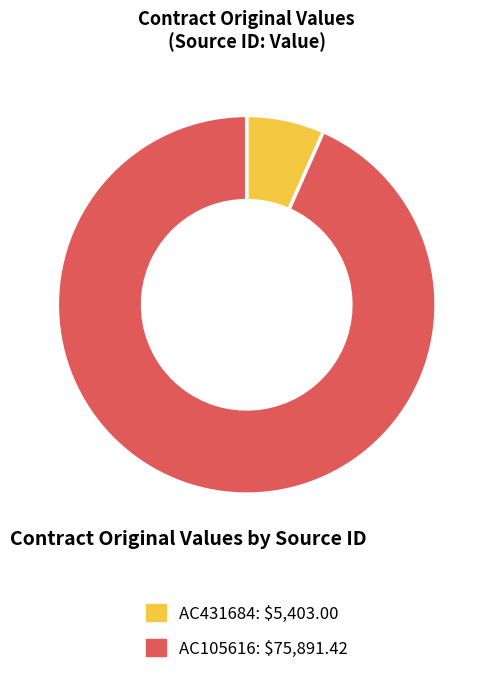

Is it true that AC431684 is 7% of the pie?

True